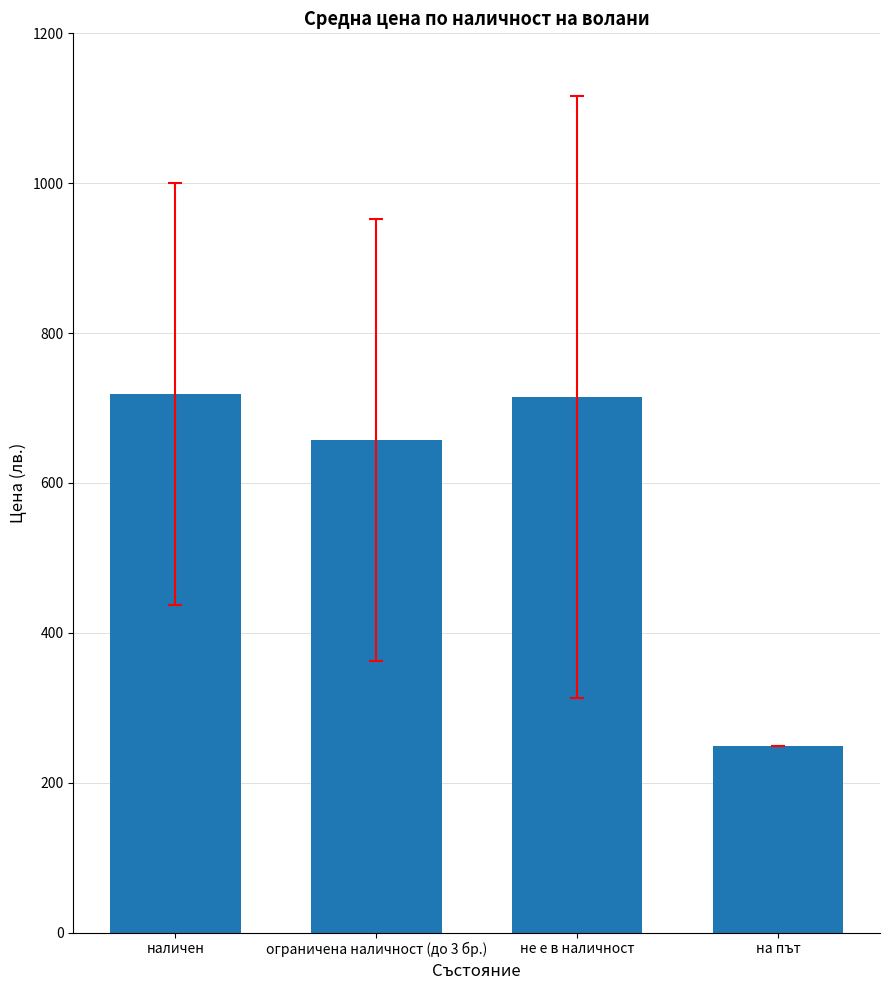

What is the approximate value at не е в наличност?

714.6